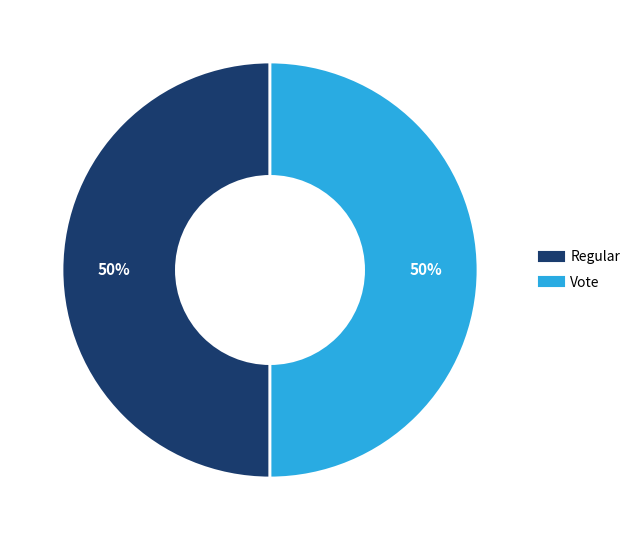

To the nearest percent, what is the average slice percentage?

50%